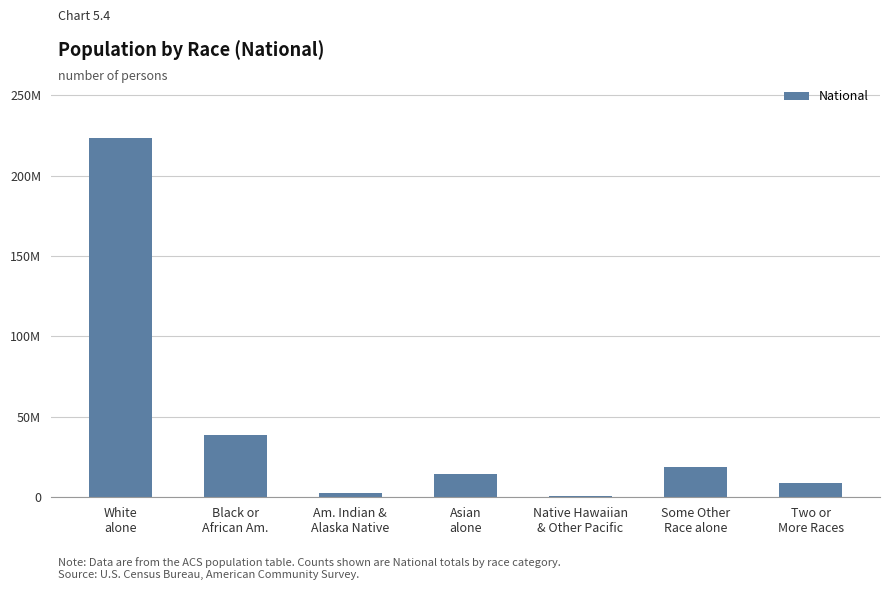

Is it true that the value at Two or
More Races is 5051213?

False